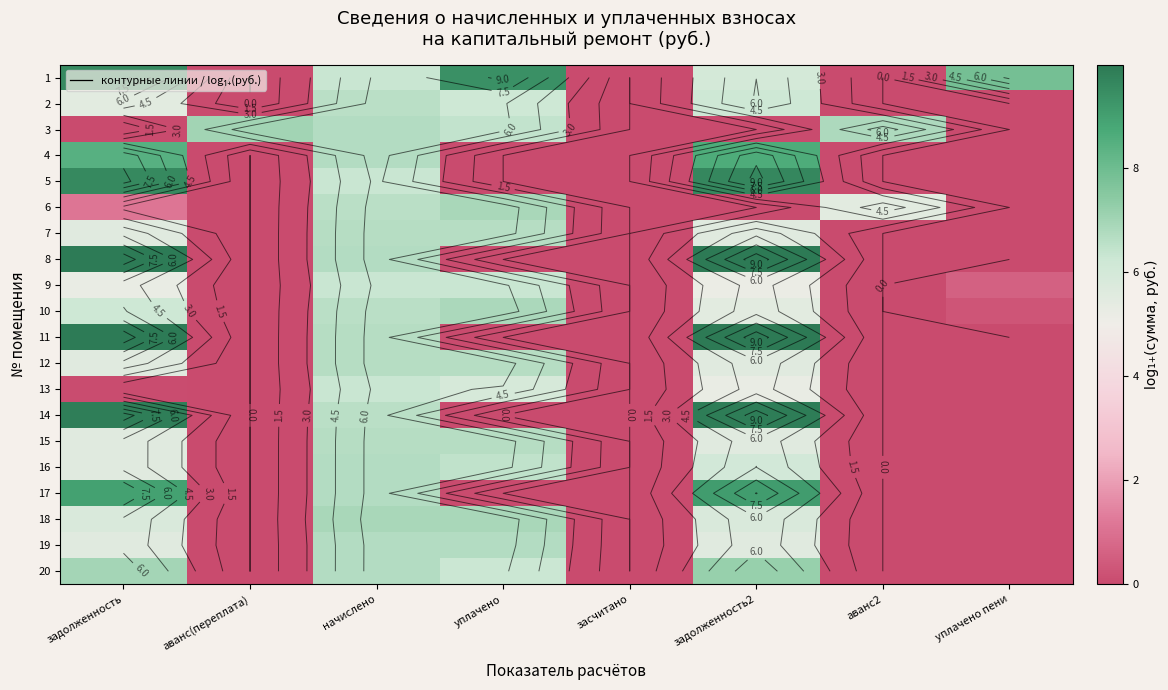

At which label is 11 closest to 4?

начислено